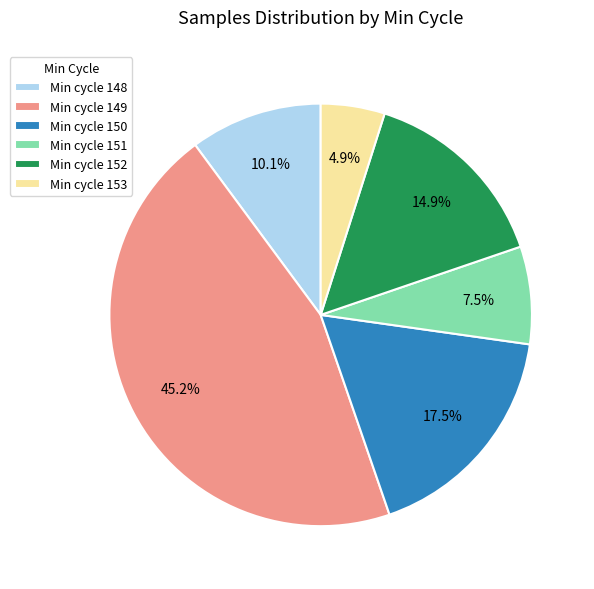

Rank the categories by value from highest to lowest.

Min cycle 149, Min cycle 150, Min cycle 152, Min cycle 148, Min cycle 151, Min cycle 153